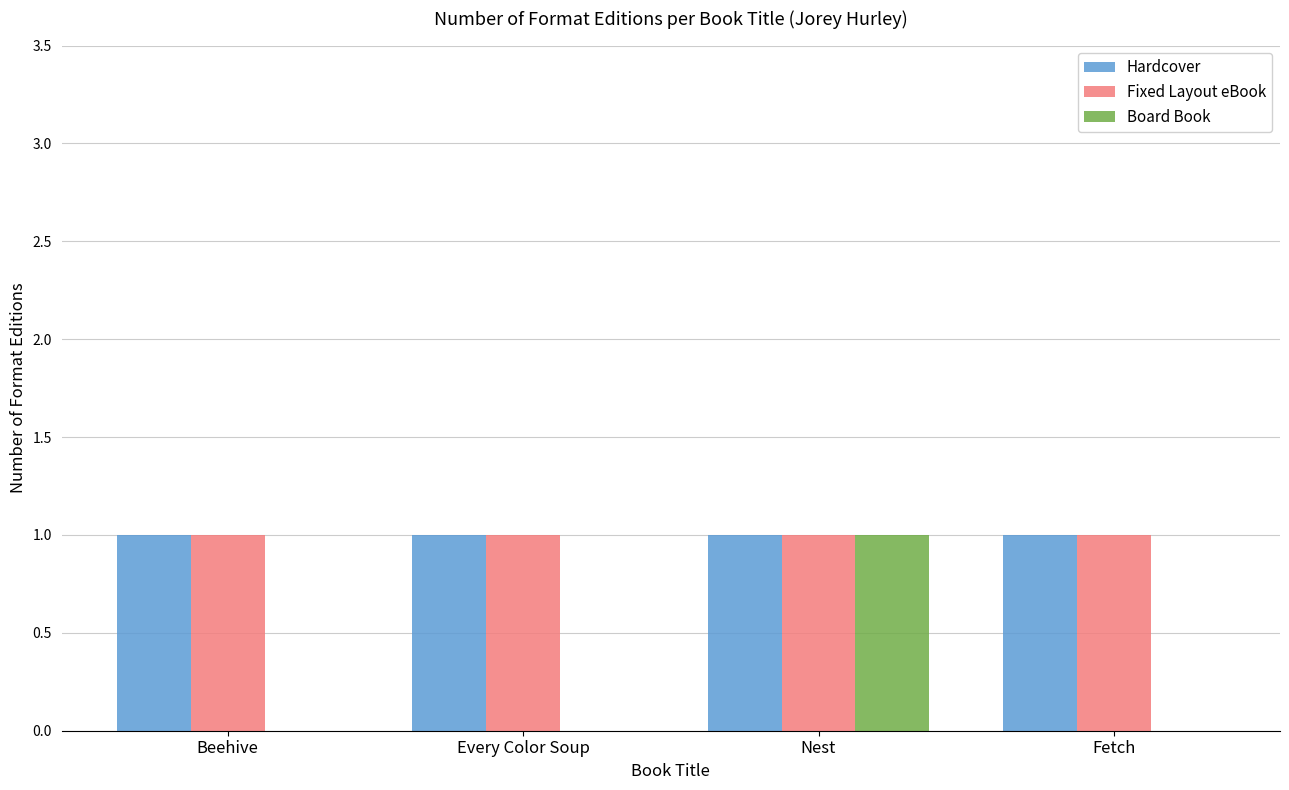

At which category is the sum across all series the highest?

Nest